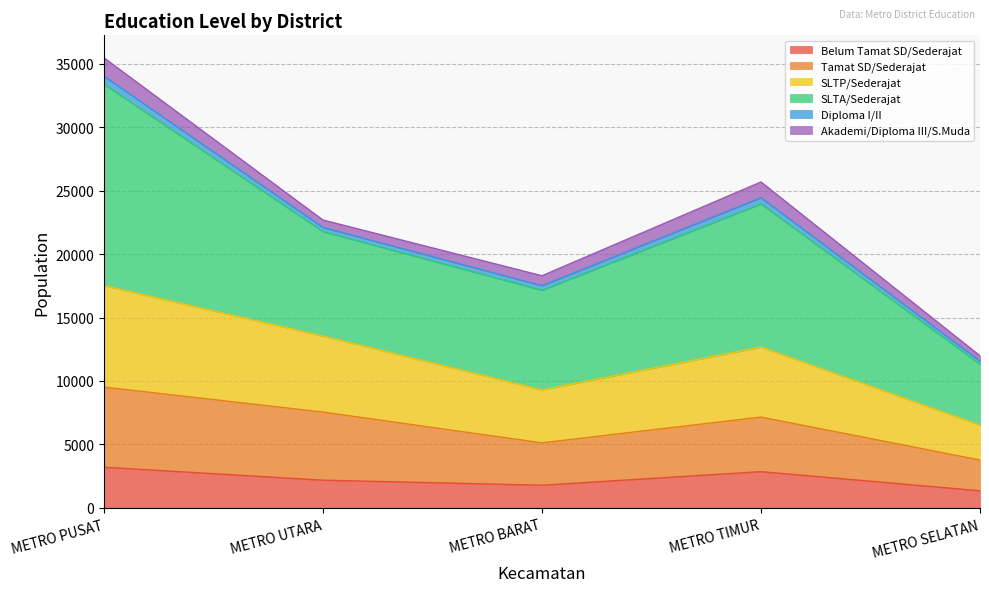

The SLTP/Sederajat series shows 11788 at METRO TIMUR. True or false?

False